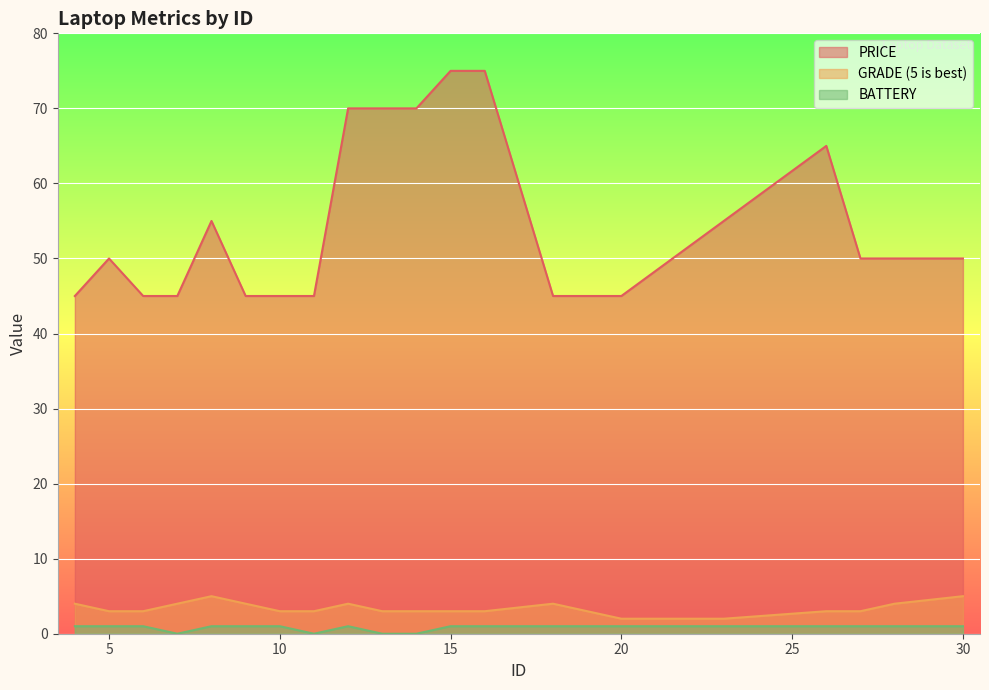

What is the value of the BATTERY point at the 9th from the left?

1